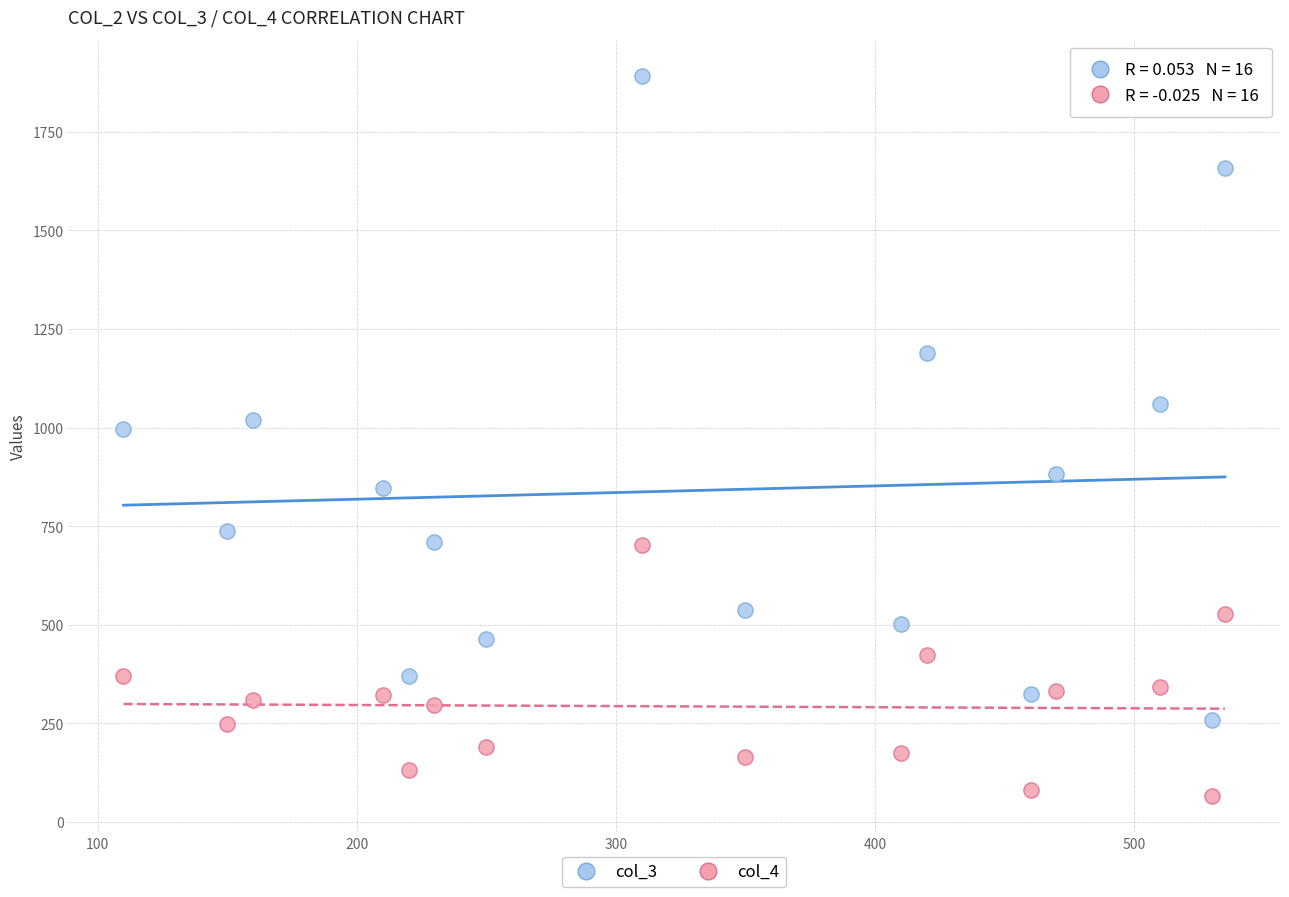

Which series has the widest spread of Y values?

col_3